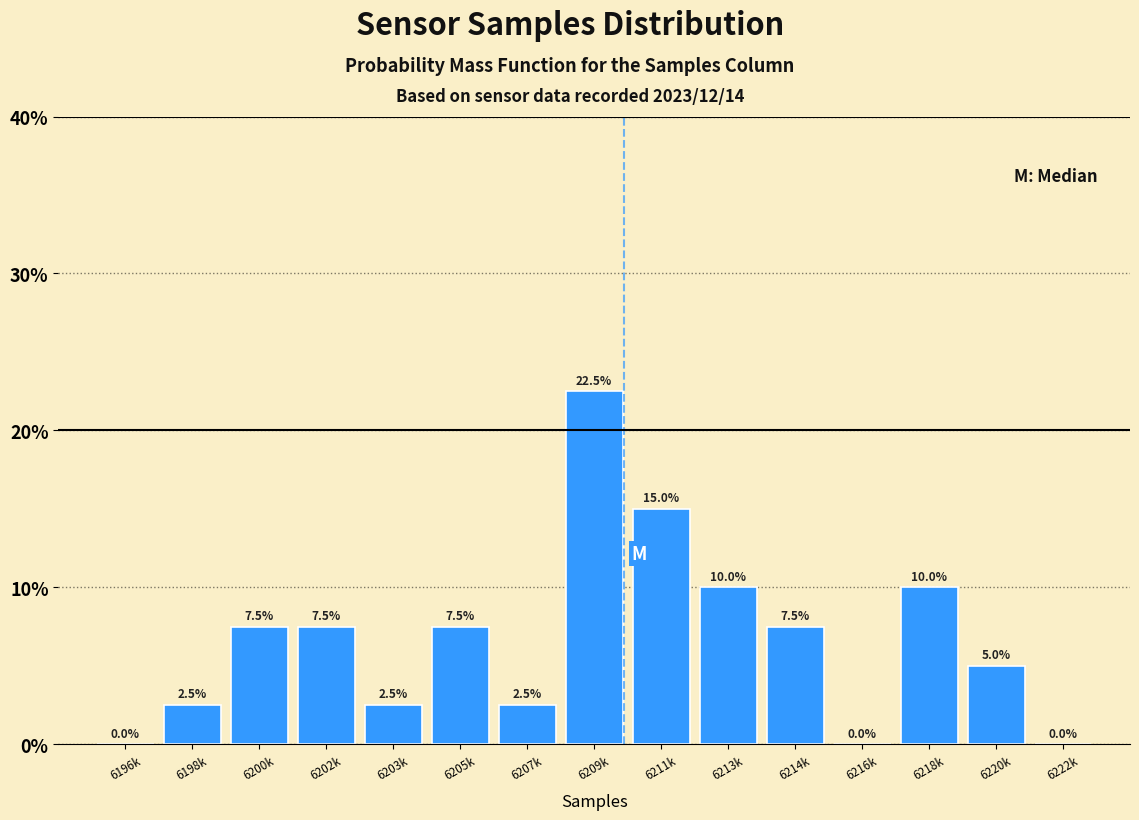

Reading left to right, what are all the values shown in this chart?

6196k=0.0	6198k=2.5	6200k=7.5	6202k=7.5	6203k=2.5	6205k=7.5	6207k=2.5	6209k=22.5	6211k=15.0	6213k=10.0	6214k=7.5	6216k=0.0	6218k=10.0	6220k=5.0	6222k=0.0